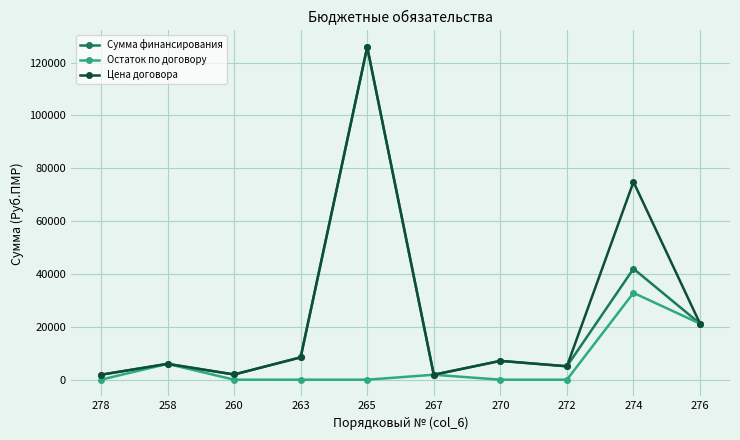

What is the approximate value of Сумма финансирования at 265?

125870